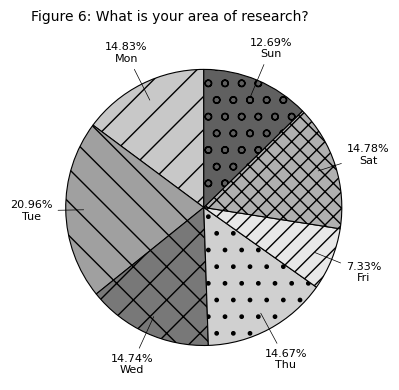

True or false: Fri accounts for 10% of the total.

False